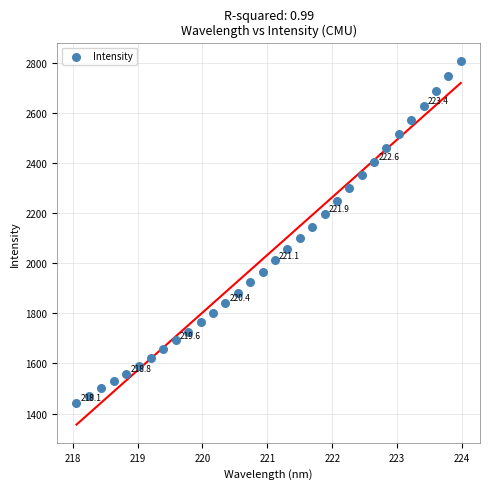

What is the range of Y values (max minus min)?

1364.9